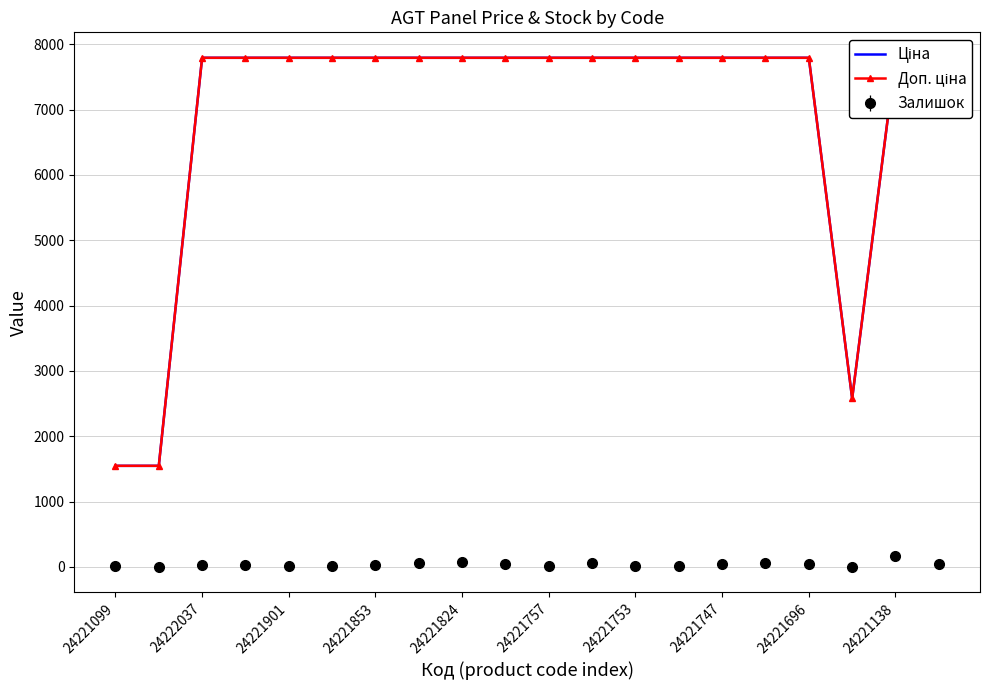

What is the difference between the second highest and second lowest values in the Ціна series?

6245.3